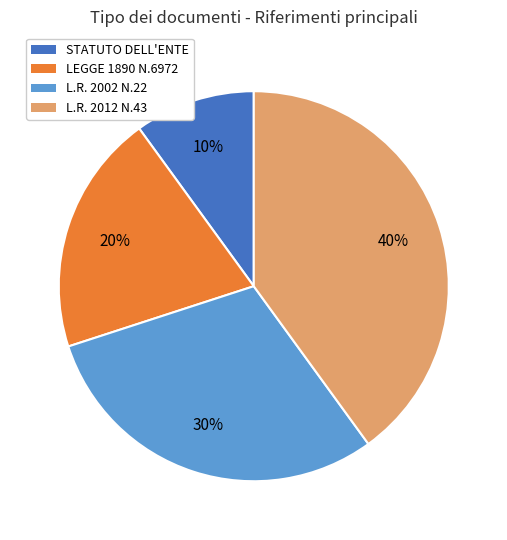

Which category has the biggest portion of the pie?

L.R. 2012 N.43